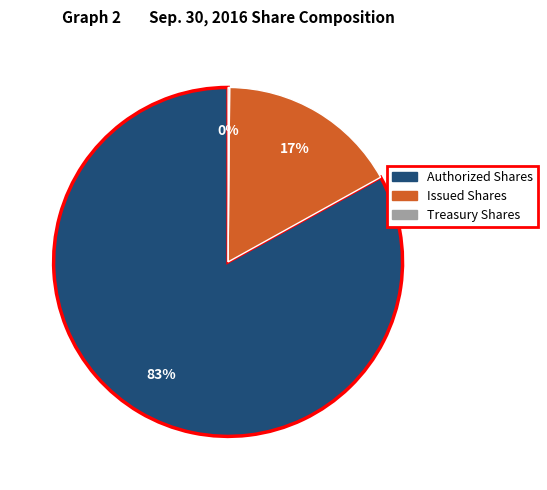

Which slice represents more than half of the pie?

Authorized Shares